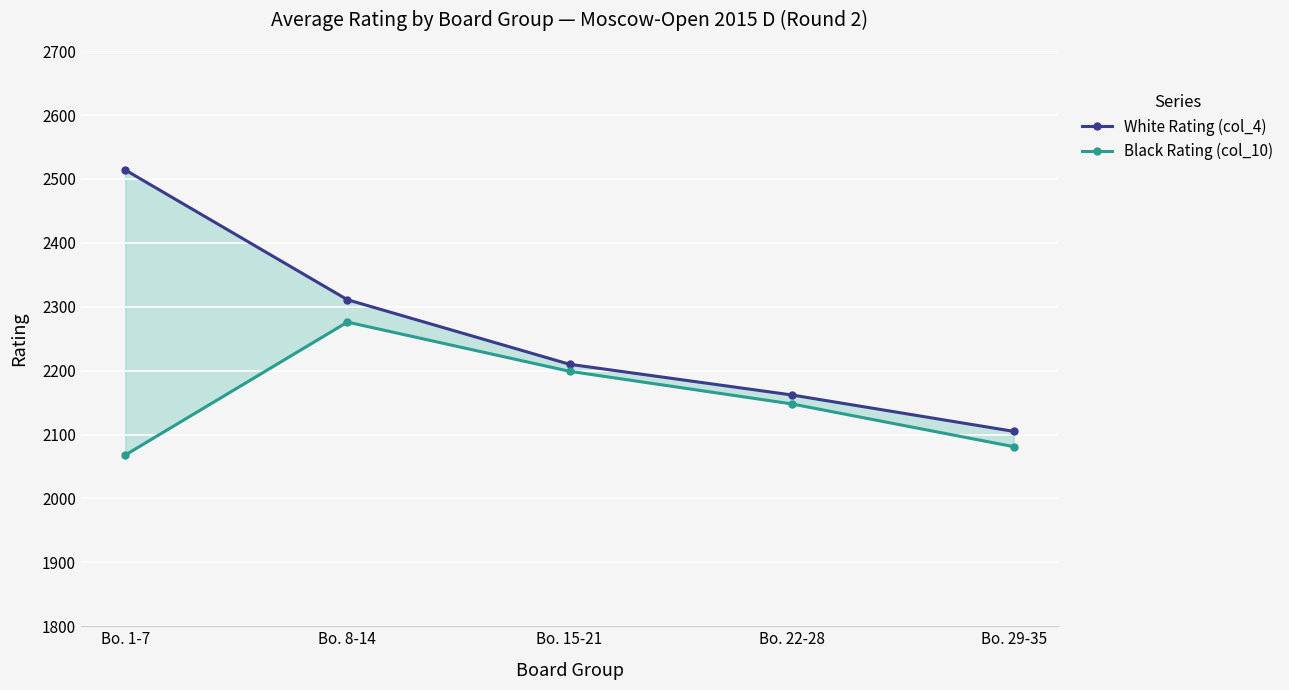

Rank the series by their average value, from lowest to highest.

Black Rating (col_10), White Rating (col_4)